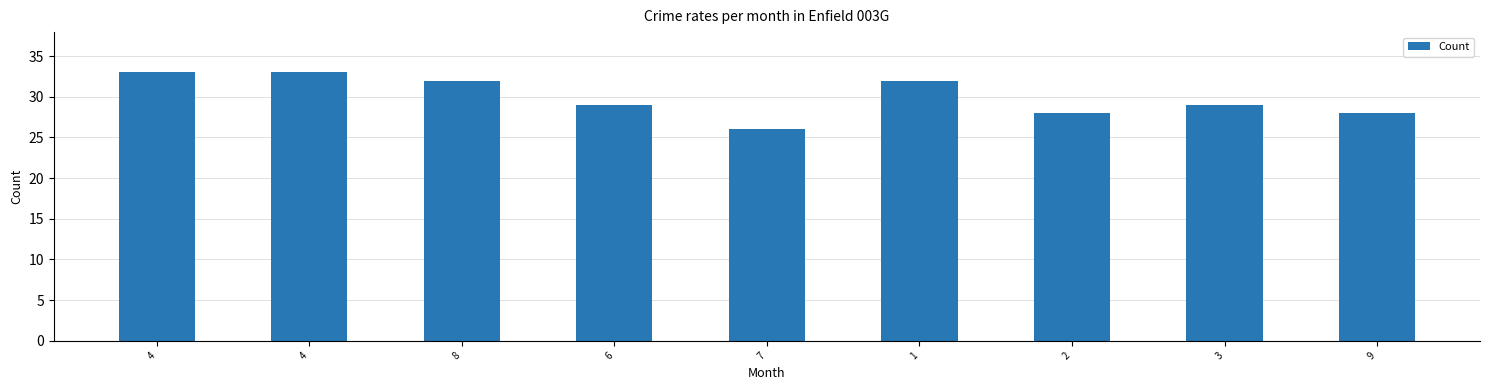

Which has a higher value, 6 or 4?

4